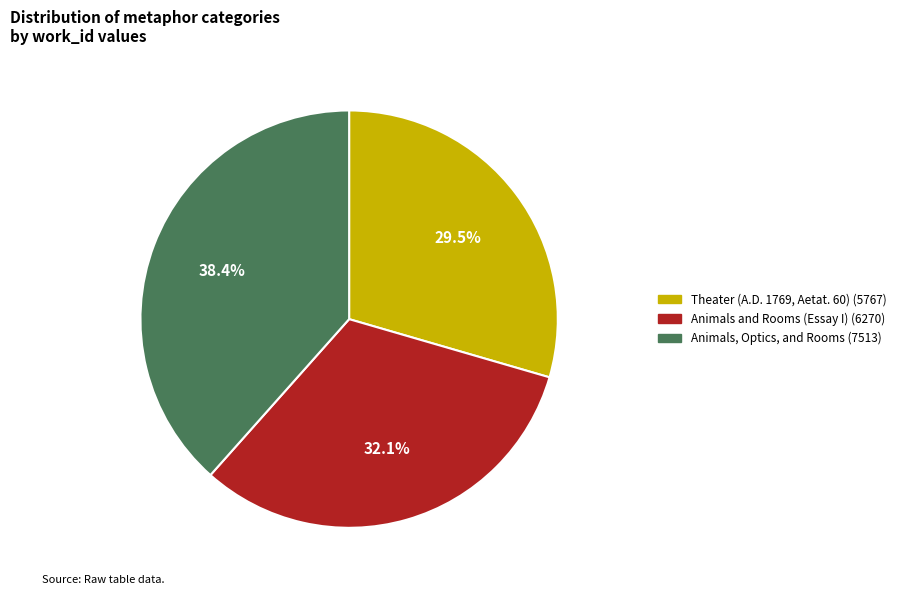

To the nearest percent, what is the average slice percentage?

33%